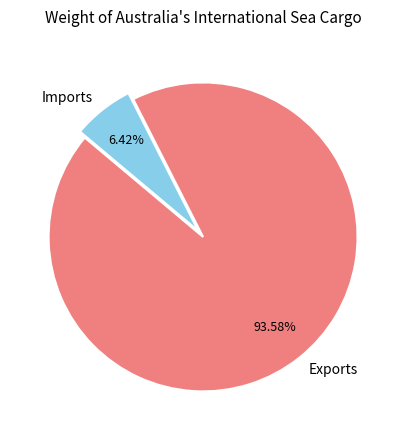

What is the smallest slice in the pie chart?

Imports